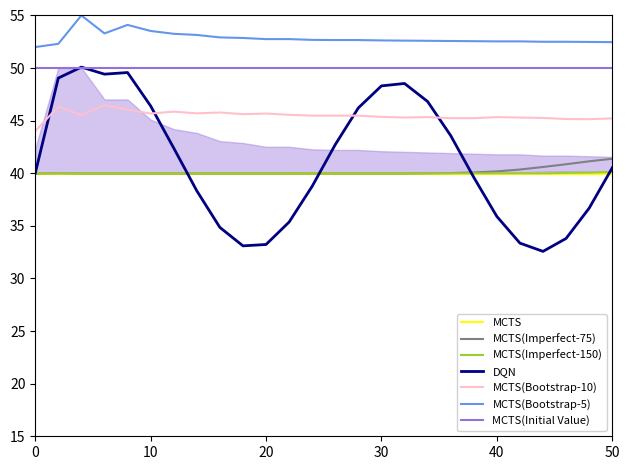

True or false: MCTS(Bootstrap-10) and MCTS(Imperfect-150) cross at least once.

False